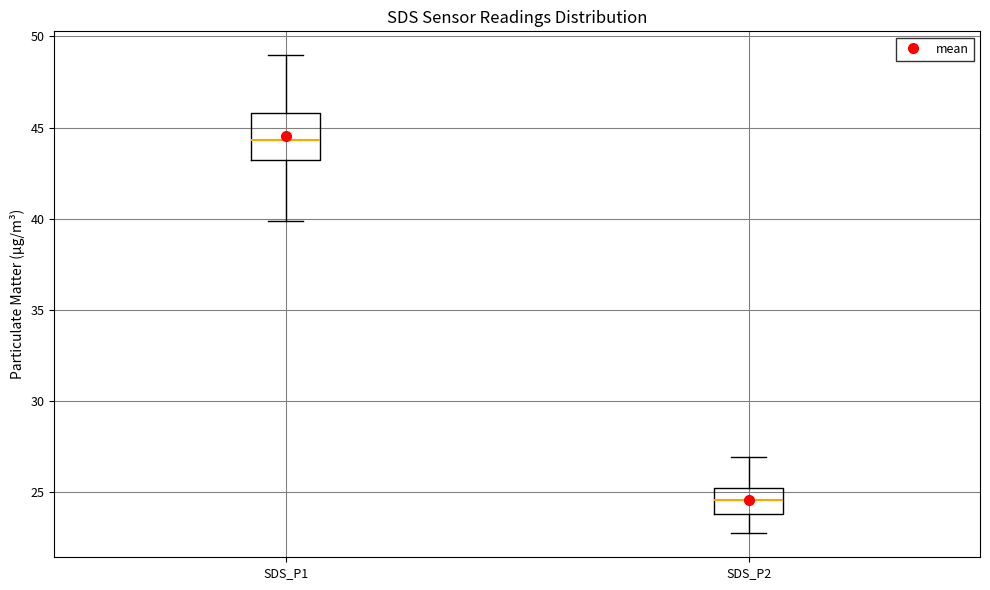

Reading left to right, read every box against the y-axis: the position of its median line, the range the box covers, and the ends of its whiskers. The values are not printed on the chart, so give them approximately, as read against the axis.

SDS_P1: median 44.5, box 43.0 to 46.0, whiskers 40.0 to 49.0
SDS_P2: median 24.5, box 24.0 to 25.0, whiskers 22.5 to 27.0